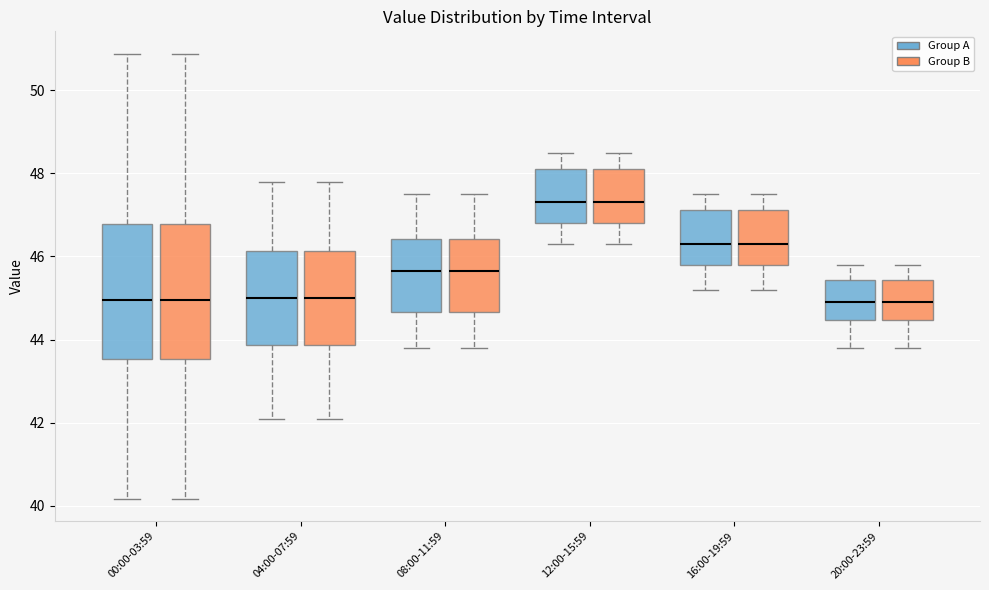

Reading left to right, read every box against the y-axis: the position of its median line, the range the box covers, and the ends of its whiskers. The values are not printed on the chart, so give them approximately, as read against the axis.

00:00-03:59 (Group A): median 45.0, box 43.6 to 46.8, whiskers 40.2 to 50.8
00:00-03:59 (Group B): median 45.0, box 43.6 to 46.8, whiskers 40.2 to 50.8
04:00-07:59 (Group A): median 45.0, box 43.8 to 46.2, whiskers 42.2 to 47.8
04:00-07:59 (Group B): median 45.0, box 43.8 to 46.2, whiskers 42.2 to 47.8
08:00-11:59 (Group A): median 45.6, box 44.6 to 46.4, whiskers 43.8 to 47.6
08:00-11:59 (Group B): median 45.6, box 44.6 to 46.4, whiskers 43.8 to 47.6
12:00-15:59 (Group A): median 47.4, box 46.8 to 48.2, whiskers 46.4 to 48.6
12:00-15:59 (Group B): median 47.4, box 46.8 to 48.2, whiskers 46.4 to 48.6
16:00-19:59 (Group A): median 46.4, box 45.8 to 47.2, whiskers 45.2 to 47.6
16:00-19:59 (Group B): median 46.4, box 45.8 to 47.2, whiskers 45.2 to 47.6
20:00-23:59 (Group A): median 45.0, box 44.4 to 45.4, whiskers 43.8 to 45.8
20:00-23:59 (Group B): median 45.0, box 44.4 to 45.4, whiskers 43.8 to 45.8